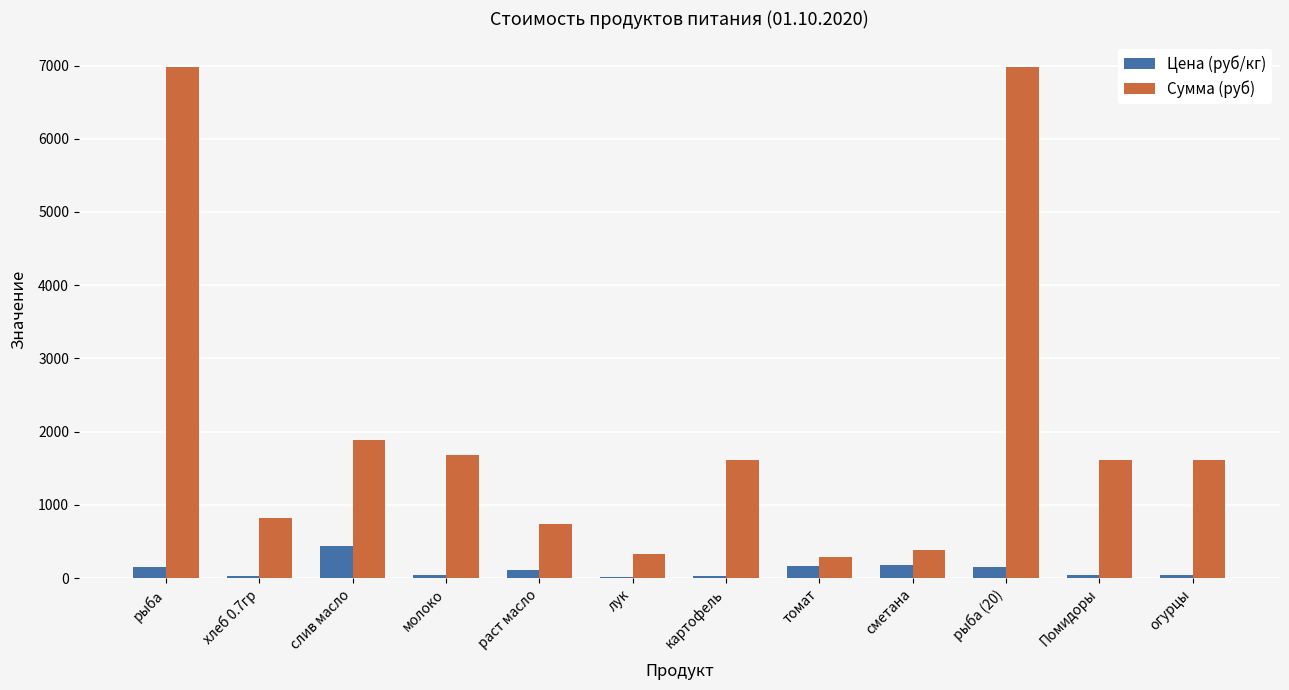

At which label does Цена (руб/кг) reach its peak?

слив масло